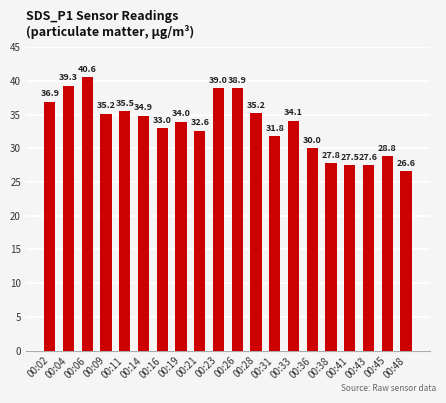

What is the sum of all values?

669.3